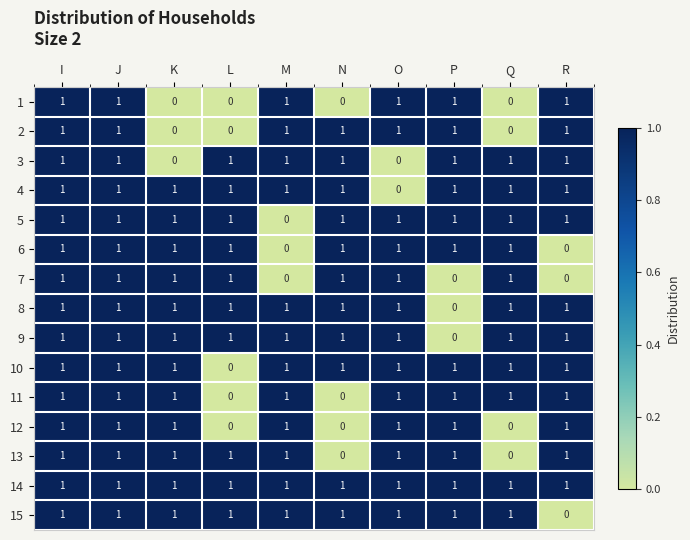

The value of 5 at I is 1. True or false?

True